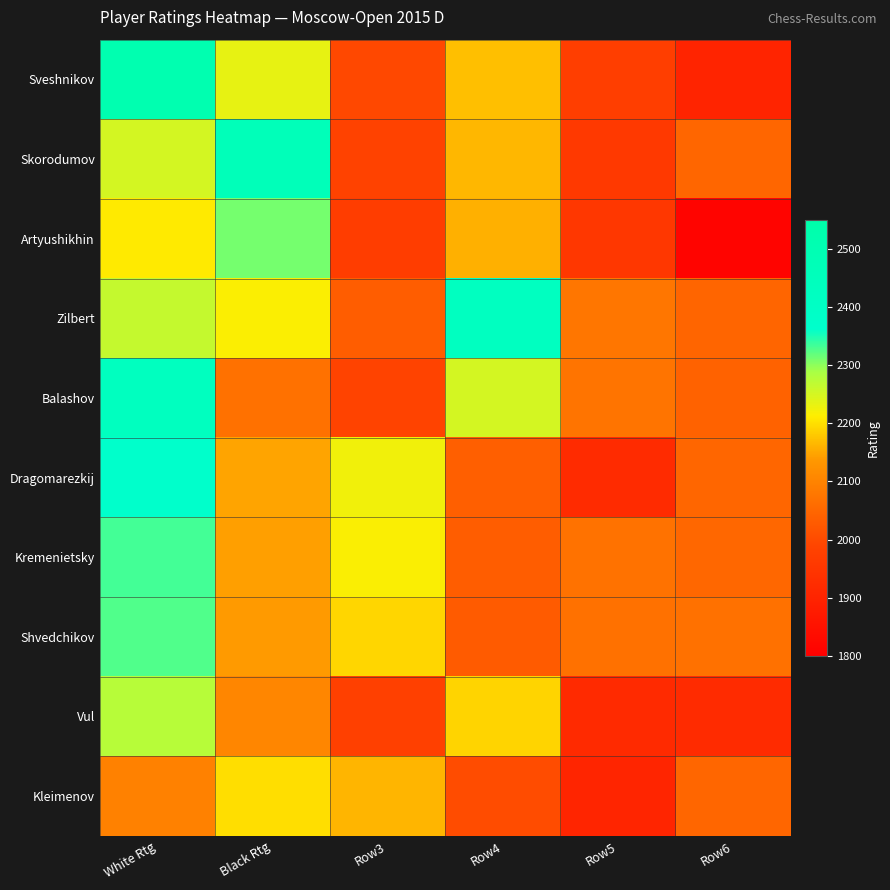

Which has a higher value, Row3 or White Rtg?

White Rtg